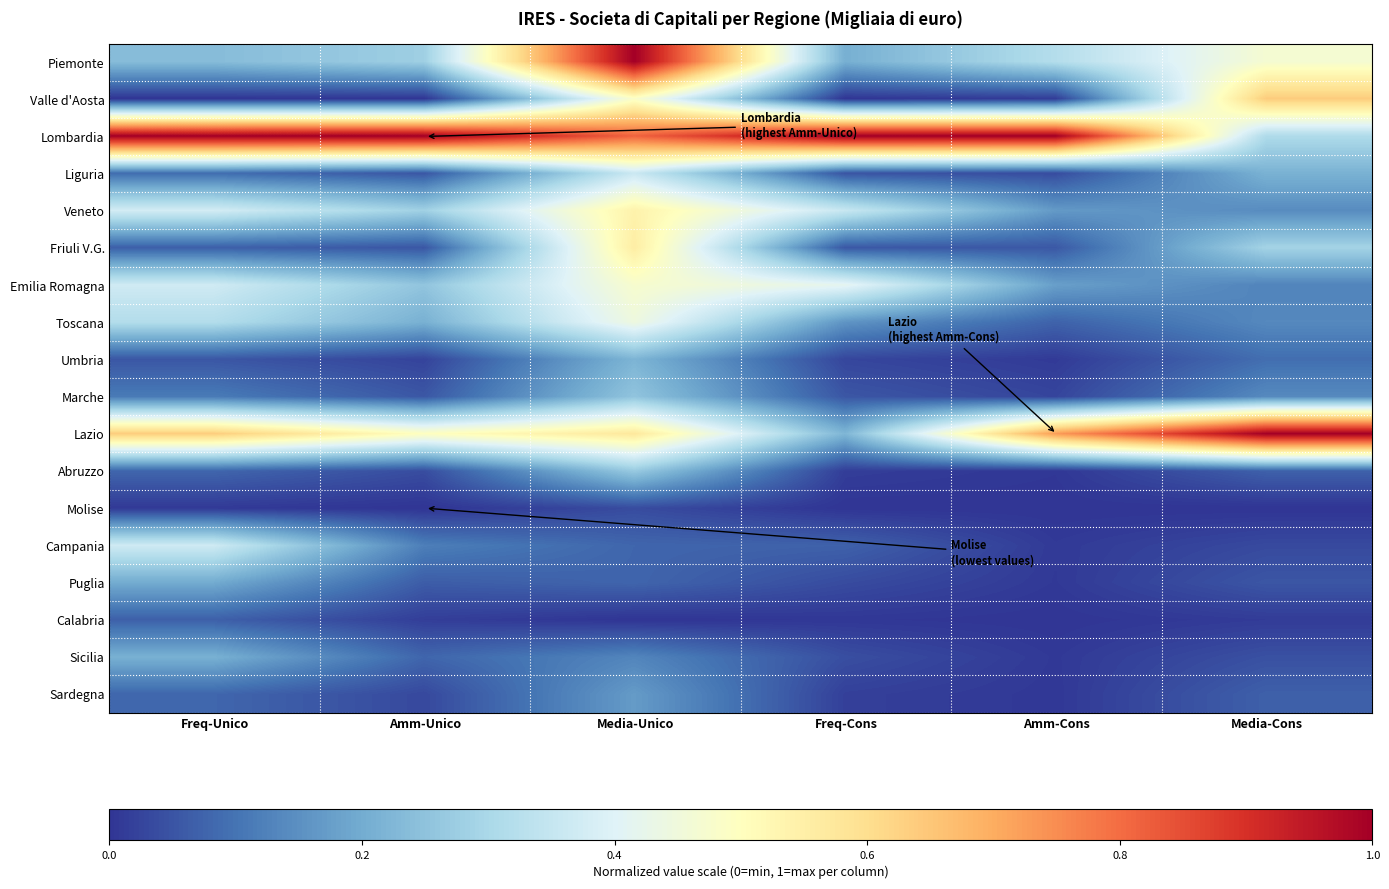

Which series has the largest total across all categories?

Lombardia